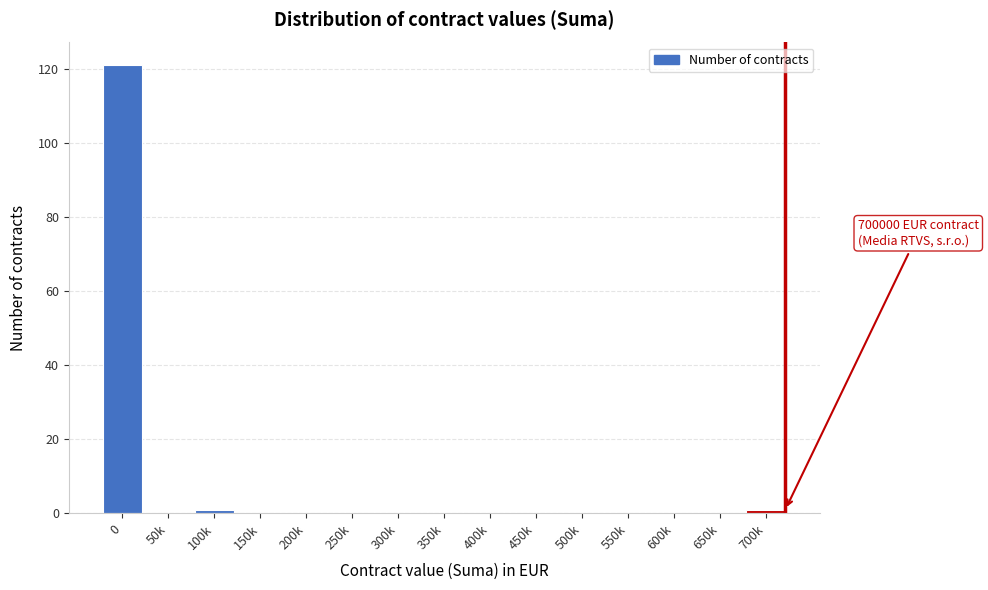

Reading right to left, list all the values displayed in this chart.

700k=1	650k=0	600k=0	550k=0	500k=0	450k=0	400k=0	350k=0	300k=0	250k=0	200k=0	150k=0	100k=1	50k=0	0=121